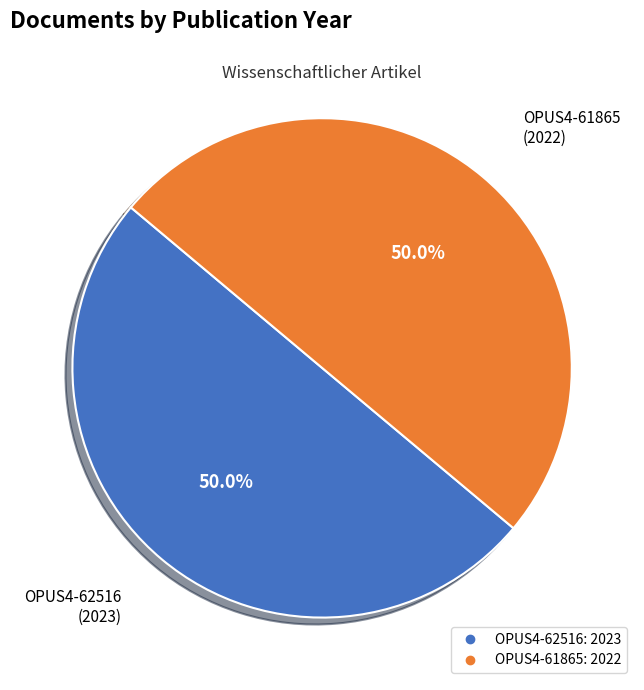

Approximately how many times larger is the value at OPUS4-62516 compared to OPUS4-61865?

1.0